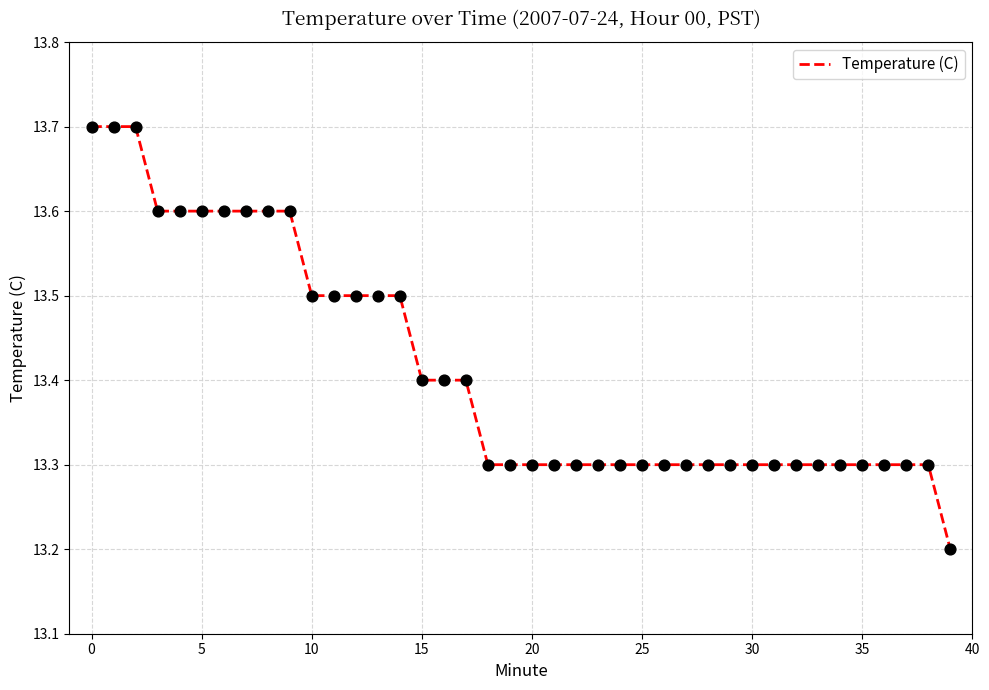

What is the difference between the maximum and minimum values?

0.5